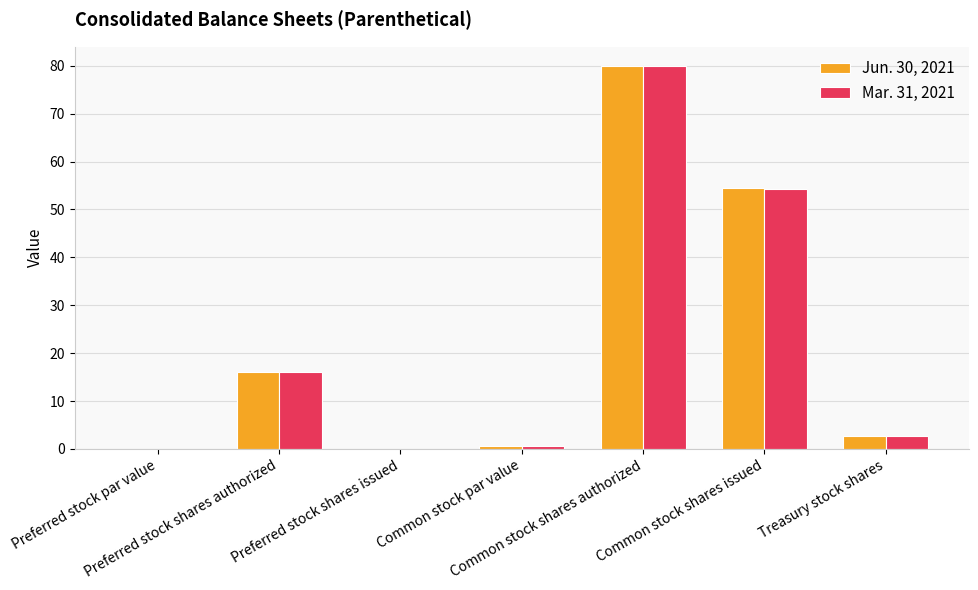

What is the highest value of the Jun. 30, 2021 series?

80.0